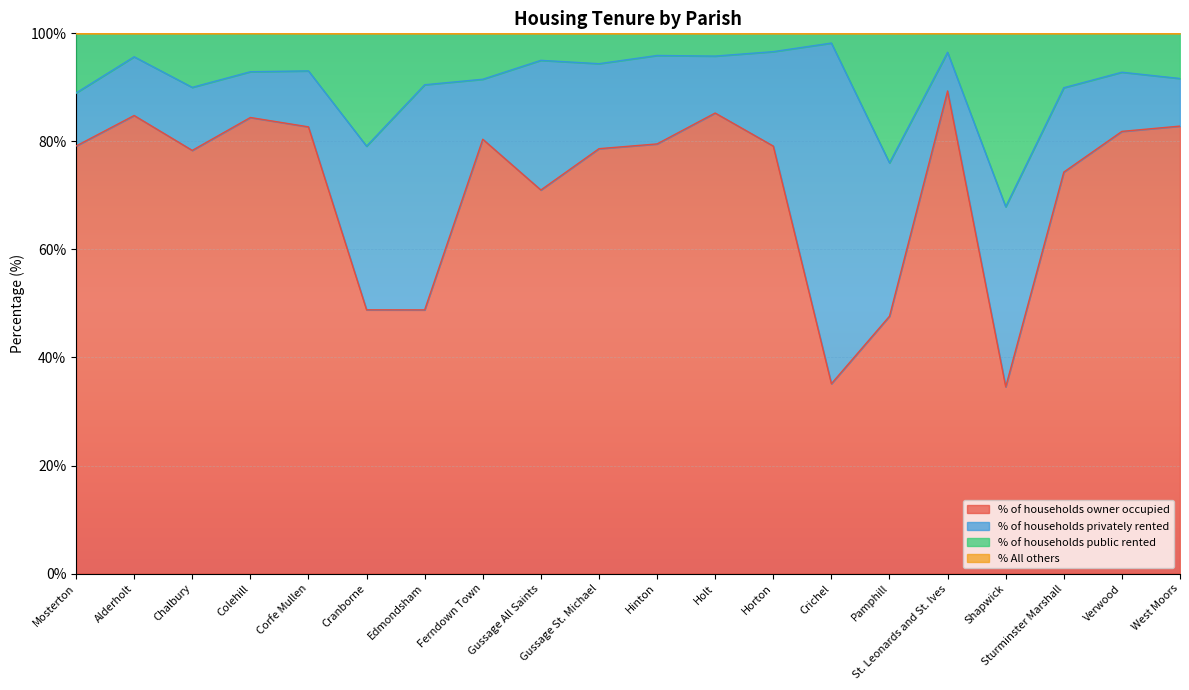

True or false: % of households public rented and % of households owner occupied cross at least once.

False